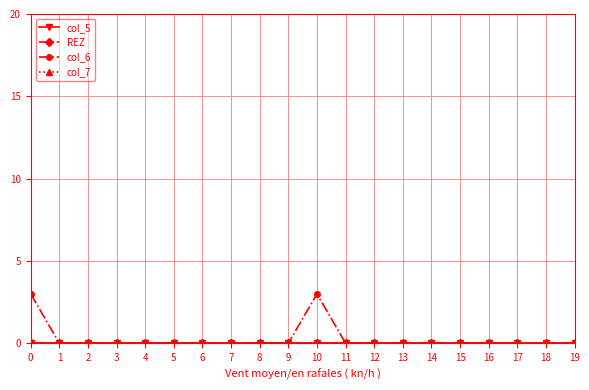

Between 2 and 8, which series saw the biggest shift?

col_5